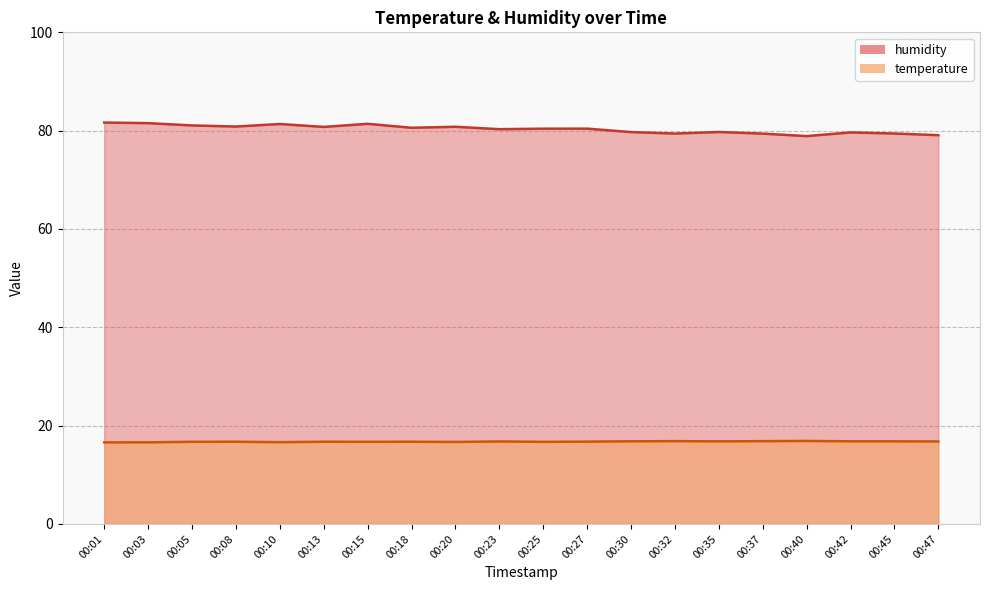

Does the chart have visible grid lines?

Yes